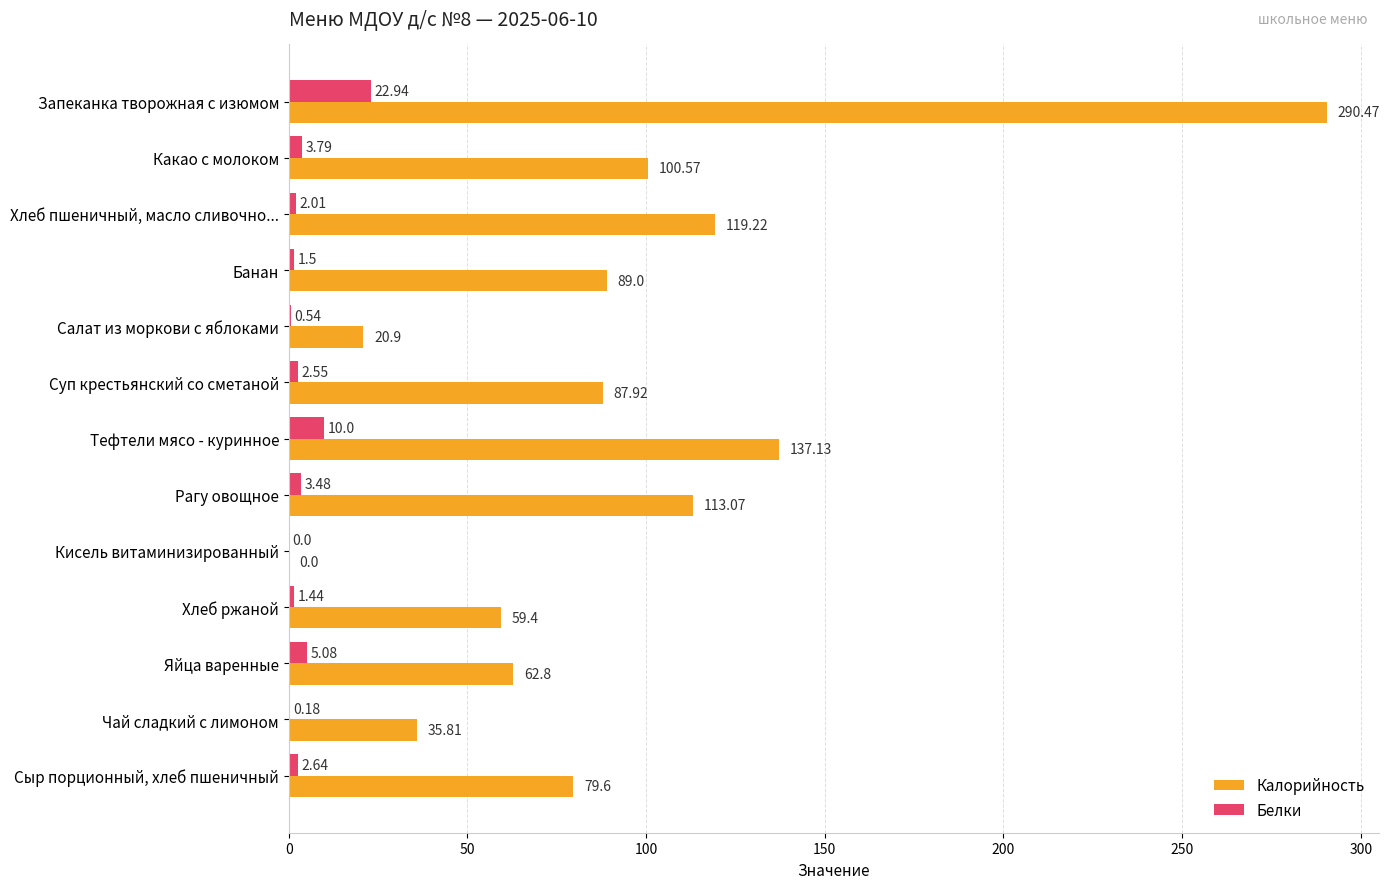

Is the value of Калорийность at Хлеб пшеничный, масло сливочно... greater than the value of Белки at Какао с молоком?

Yes